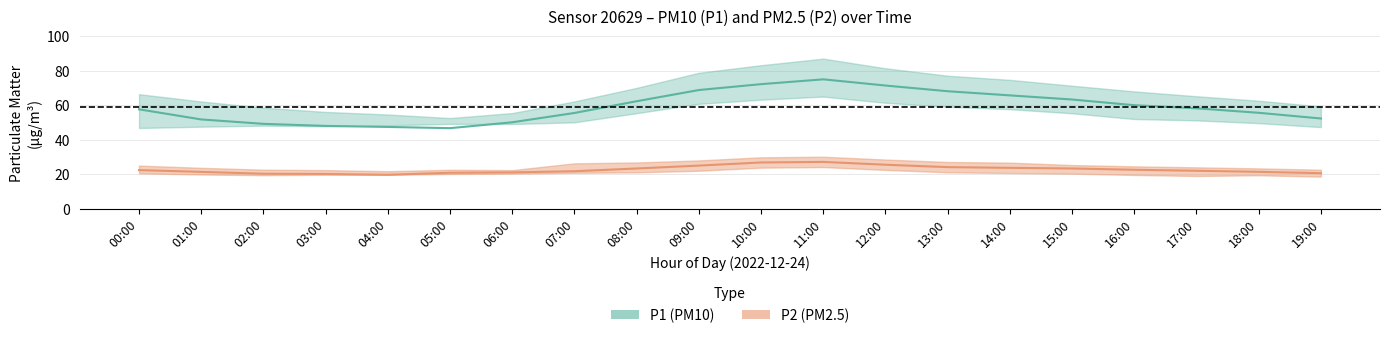

What is the maximum value for P2?

27.2